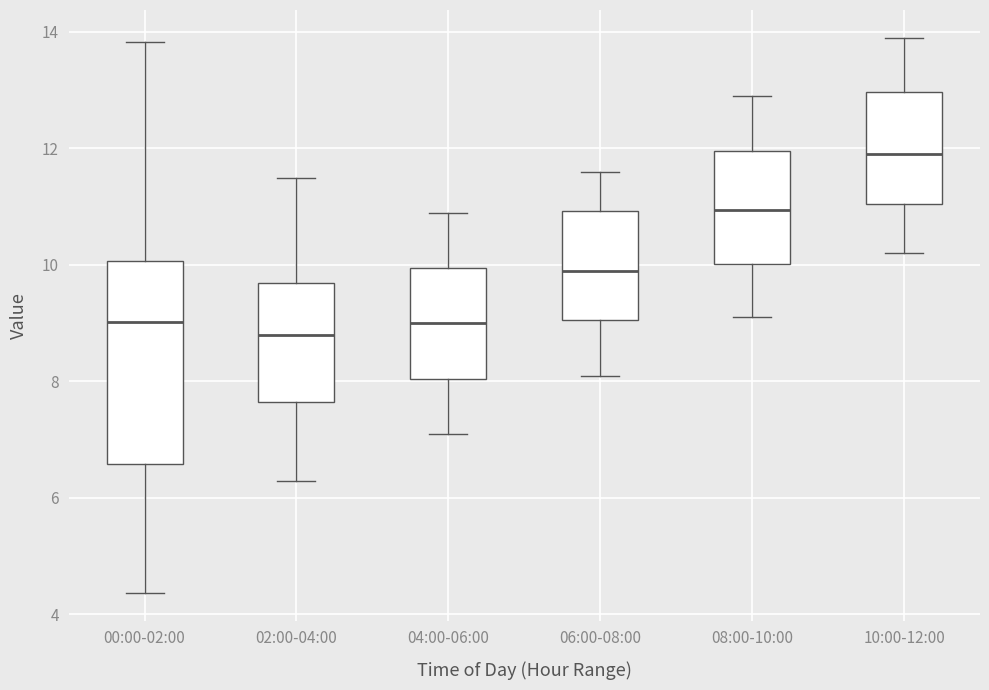

Reading left to right, transcribe this box plot: for each box, give where its median line is, the range the box spans, and where its two whiskers end, as read against the y-axis. The values are not printed on the chart, so give them approximately, as read against the axis.

00:00-02:00: median 9.0, box 6.6 to 10.0, whiskers 4.4 to 13.8
02:00-04:00: median 8.8, box 7.6 to 9.6, whiskers 6.4 to 11.6
04:00-06:00: median 9.0, box 8.0 to 10.0, whiskers 7.2 to 11.0
06:00-08:00: median 10.0, box 9.0 to 11.0, whiskers 8.2 to 11.6
08:00-10:00: median 11.0, box 10.0 to 12.0, whiskers 9.2 to 13.0
10:00-12:00: median 12.0, box 11.0 to 13.0, whiskers 10.2 to 14.0